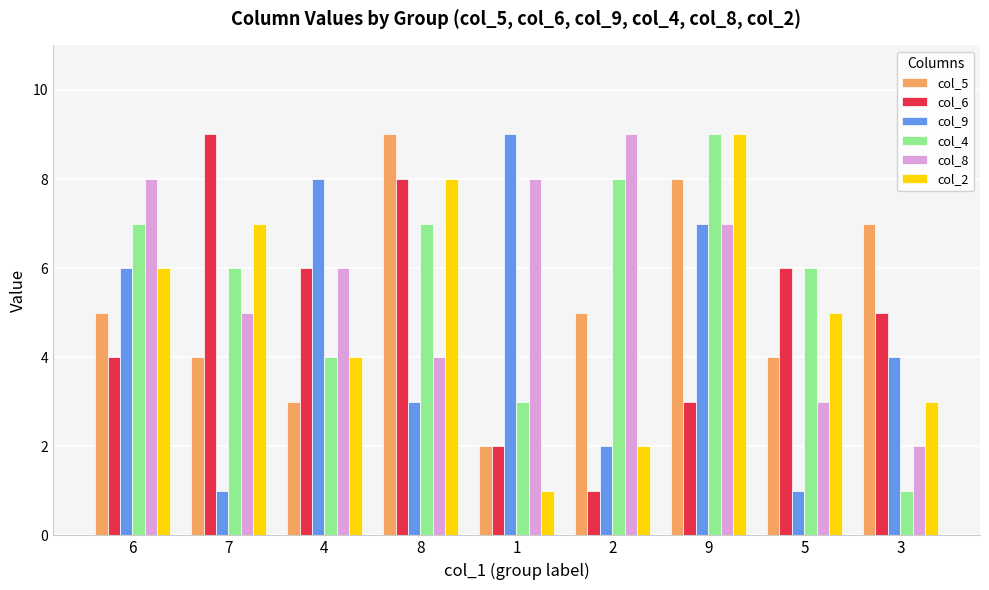

Is it true that col_2 equals 9 at 9?

True